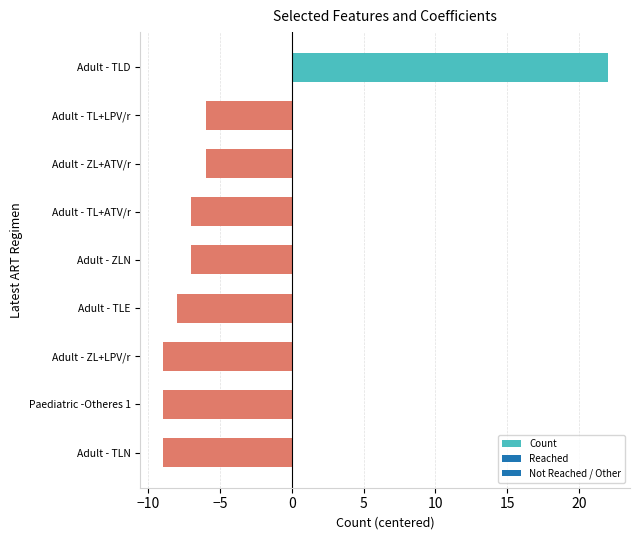

The chart shows a value of -3 at Adult - TLN. True or false?

False